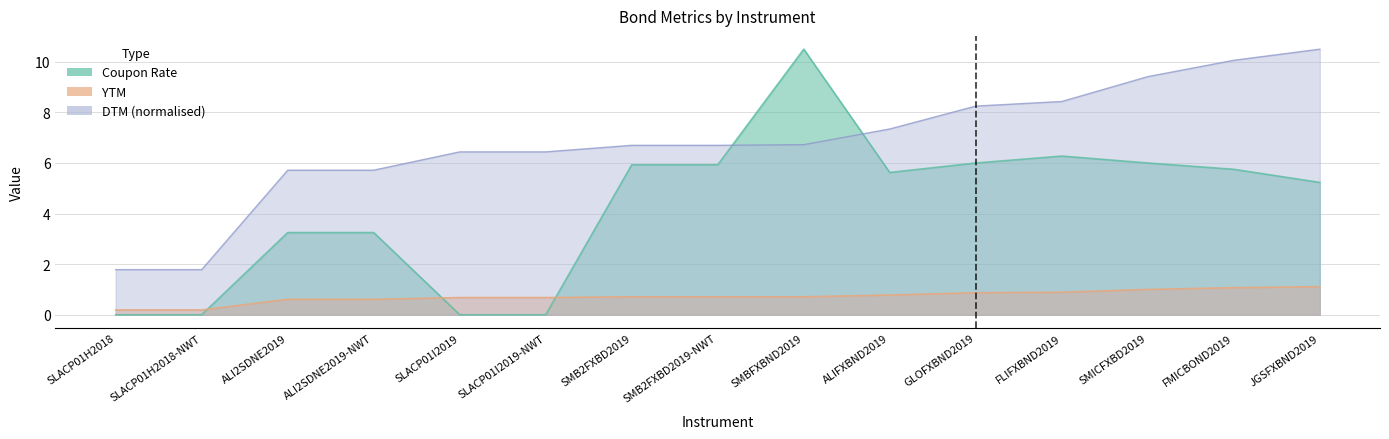

Which category has the highest value in the YTM series?

JGSFXBND2019